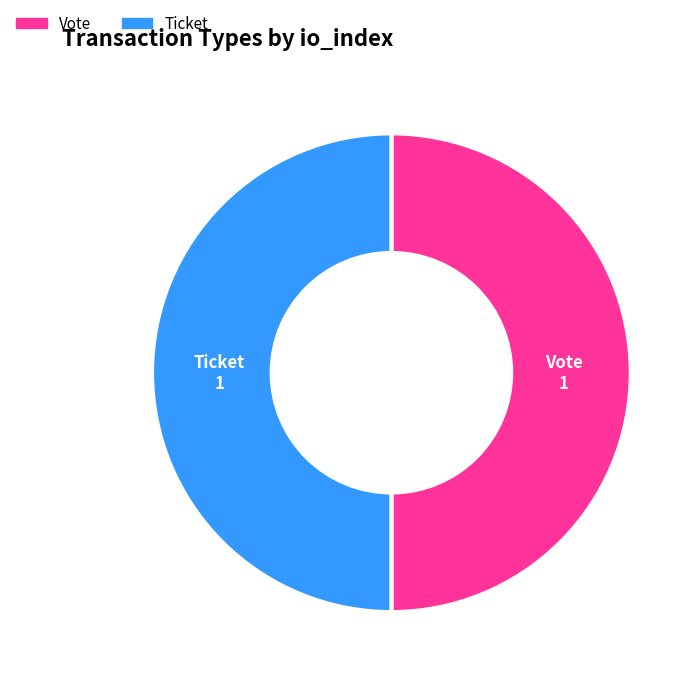

How many segments does this pie chart have?

2